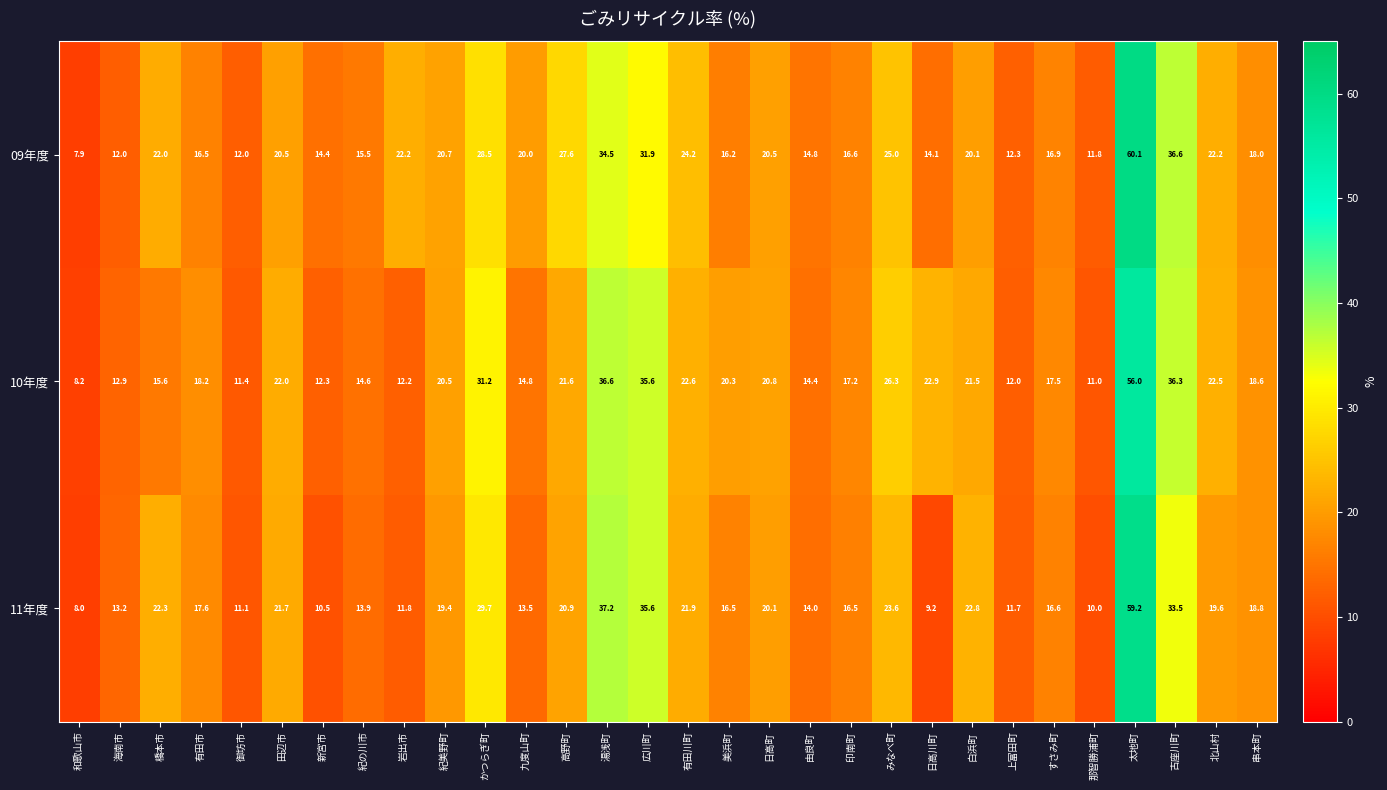

What is the approximate value of 10年度 at 印南町?

17.2